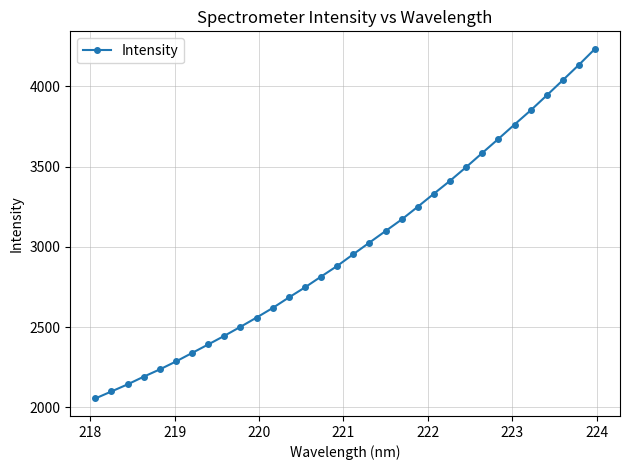

What is the smallest value displayed?

2055.9